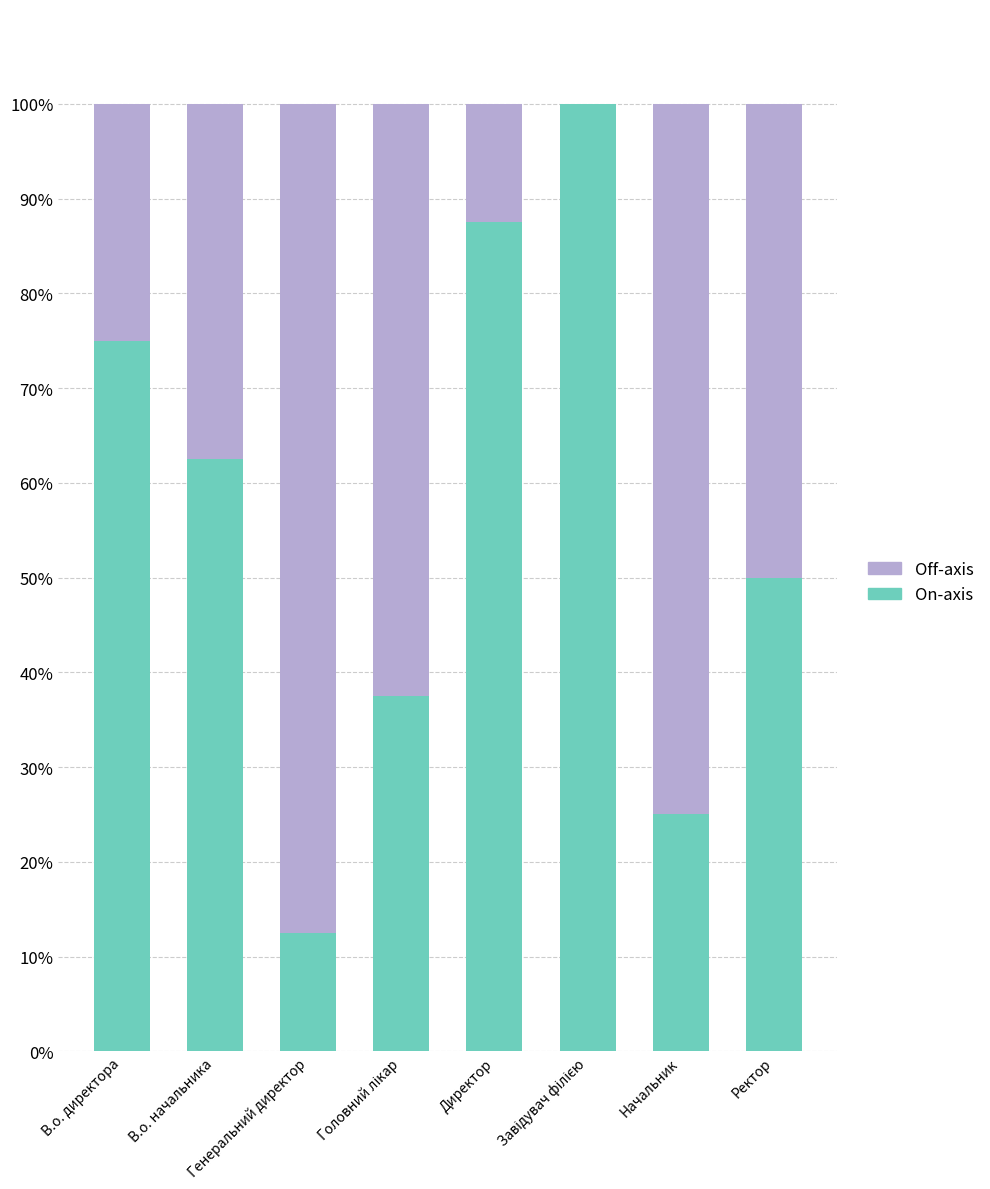

What is the sum of all On-axis values?

450.0